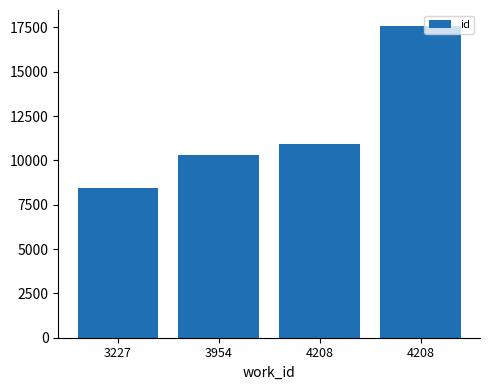

What is the maximum value shown in the chart?

17603